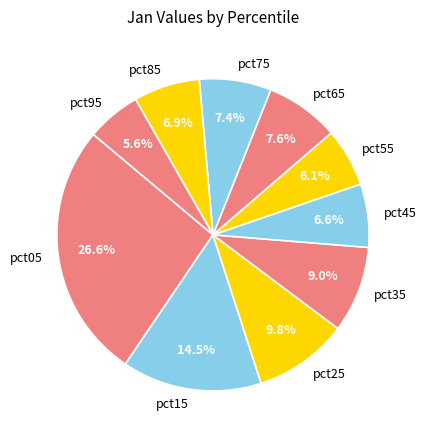

Is the sum of pct85 and pct25 greater than half?

No